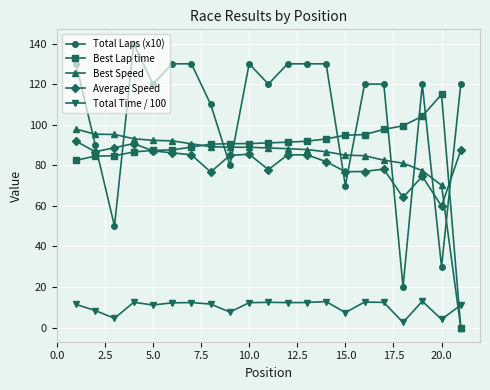

True or false: Average Speed and Best Speed cross at least once.

True